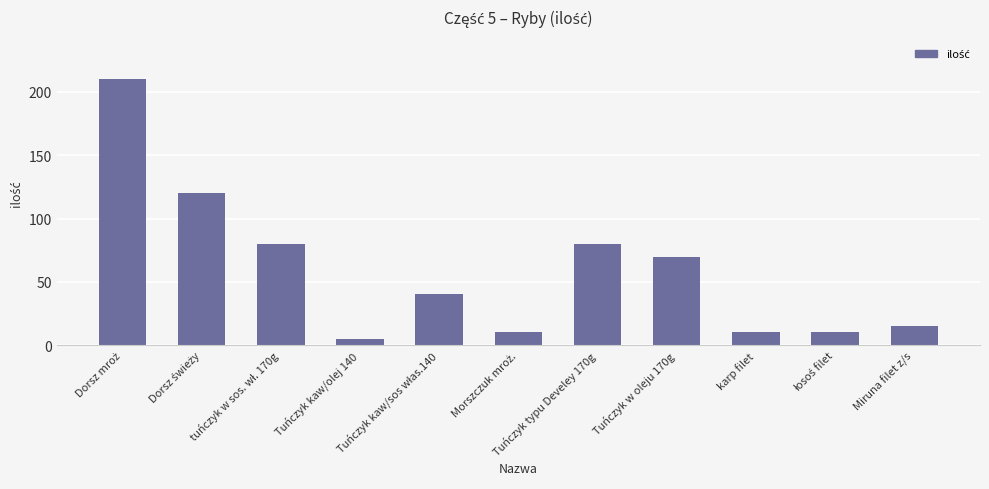

What is the maximum value shown in the chart?

210